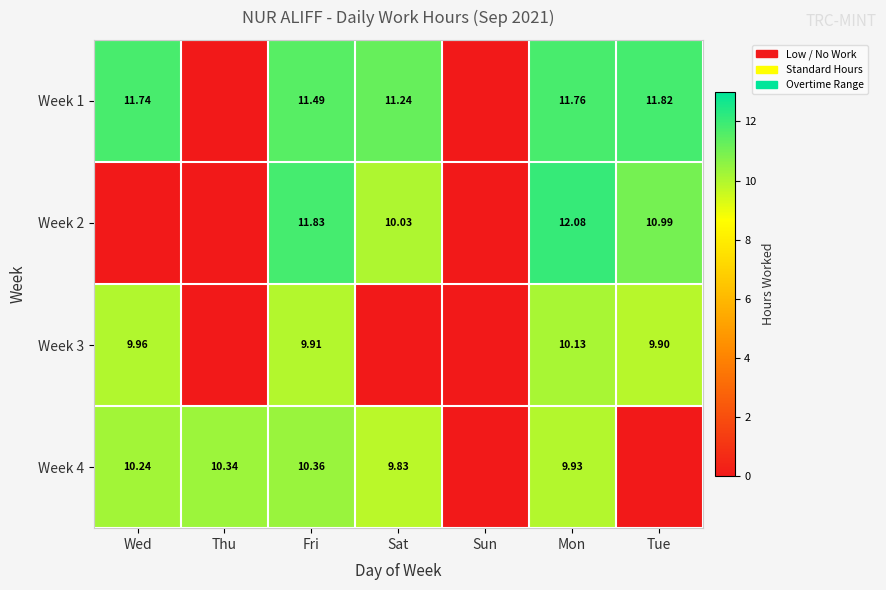

At how many categories does at least one series exceed 4?

6